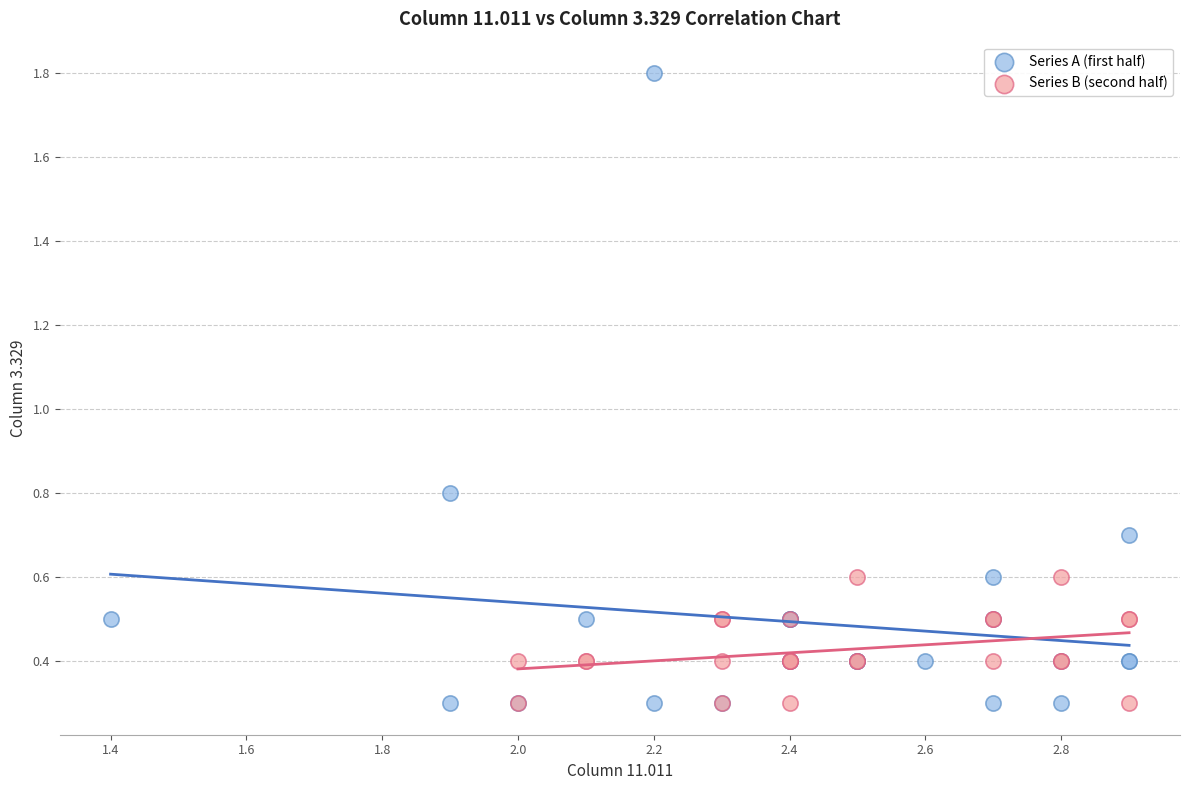

Which series has the largest Y range (max minus min)?

Series A (first half)